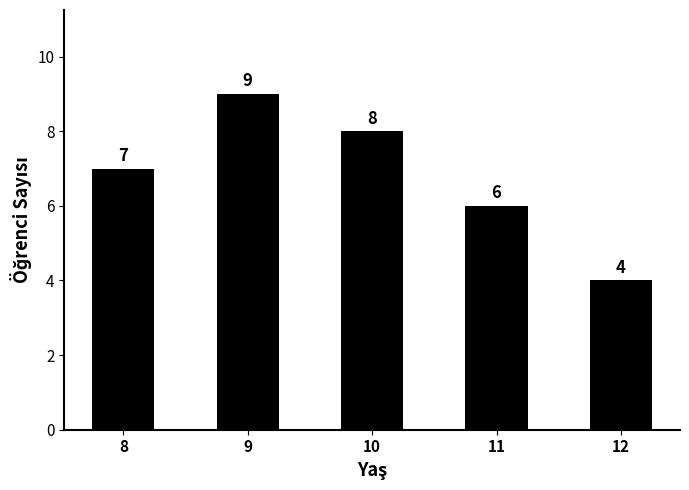

Rank the categories by value from highest to lowest.

9, 10, 8, 11, 12